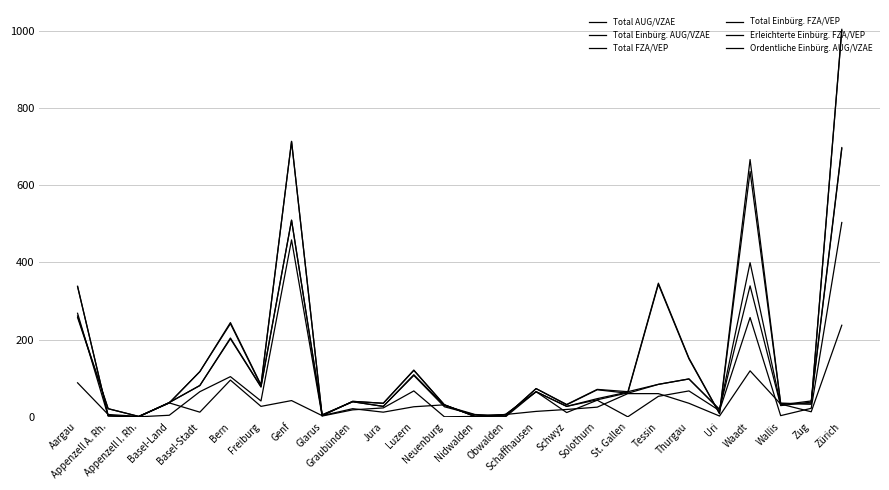

How many data points in Total Einbürg. FZA/VEP are less than 44?

13